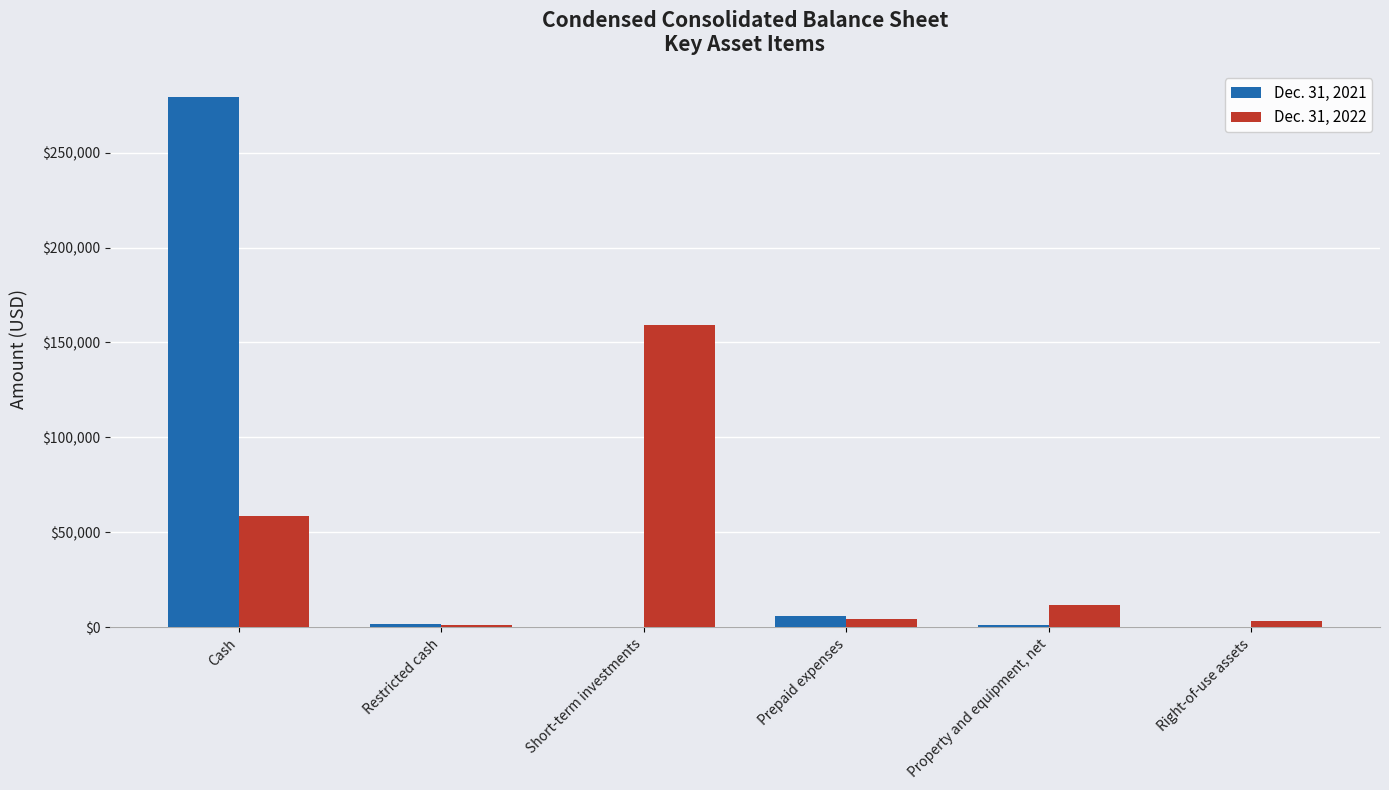

What are all the series names shown in the legend?

Dec. 31, 2021, Dec. 31, 2022